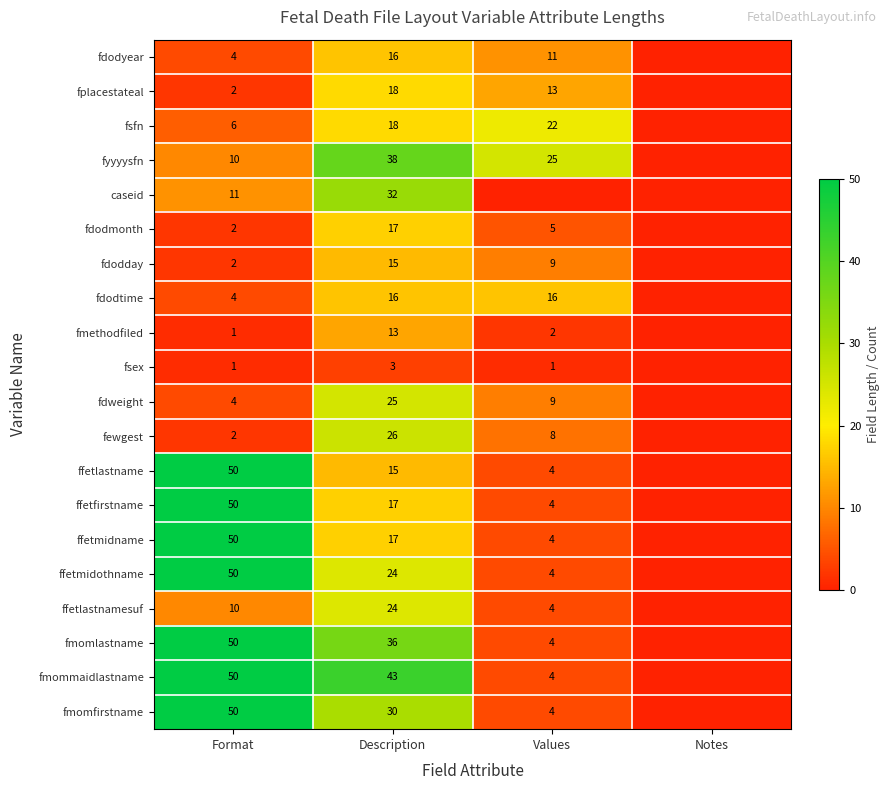

What is the total value across all series at Description?

443